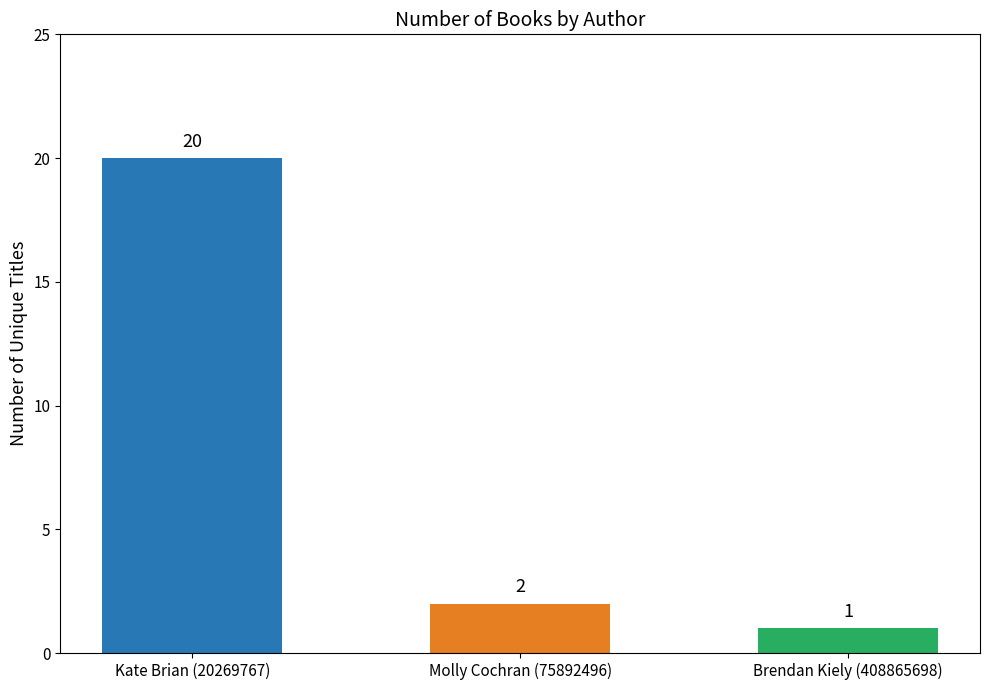

Reading right to left, extract all data points from this chart.

1	2	20